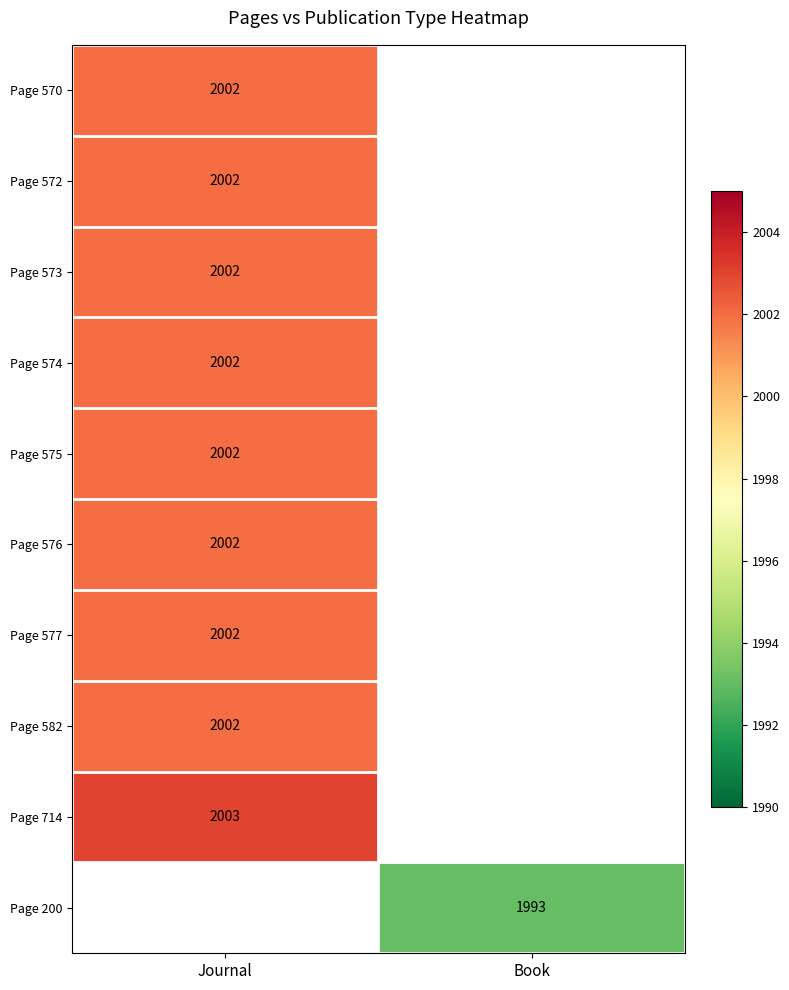

The Page 714 series shows 652 at Journal. True or false?

False